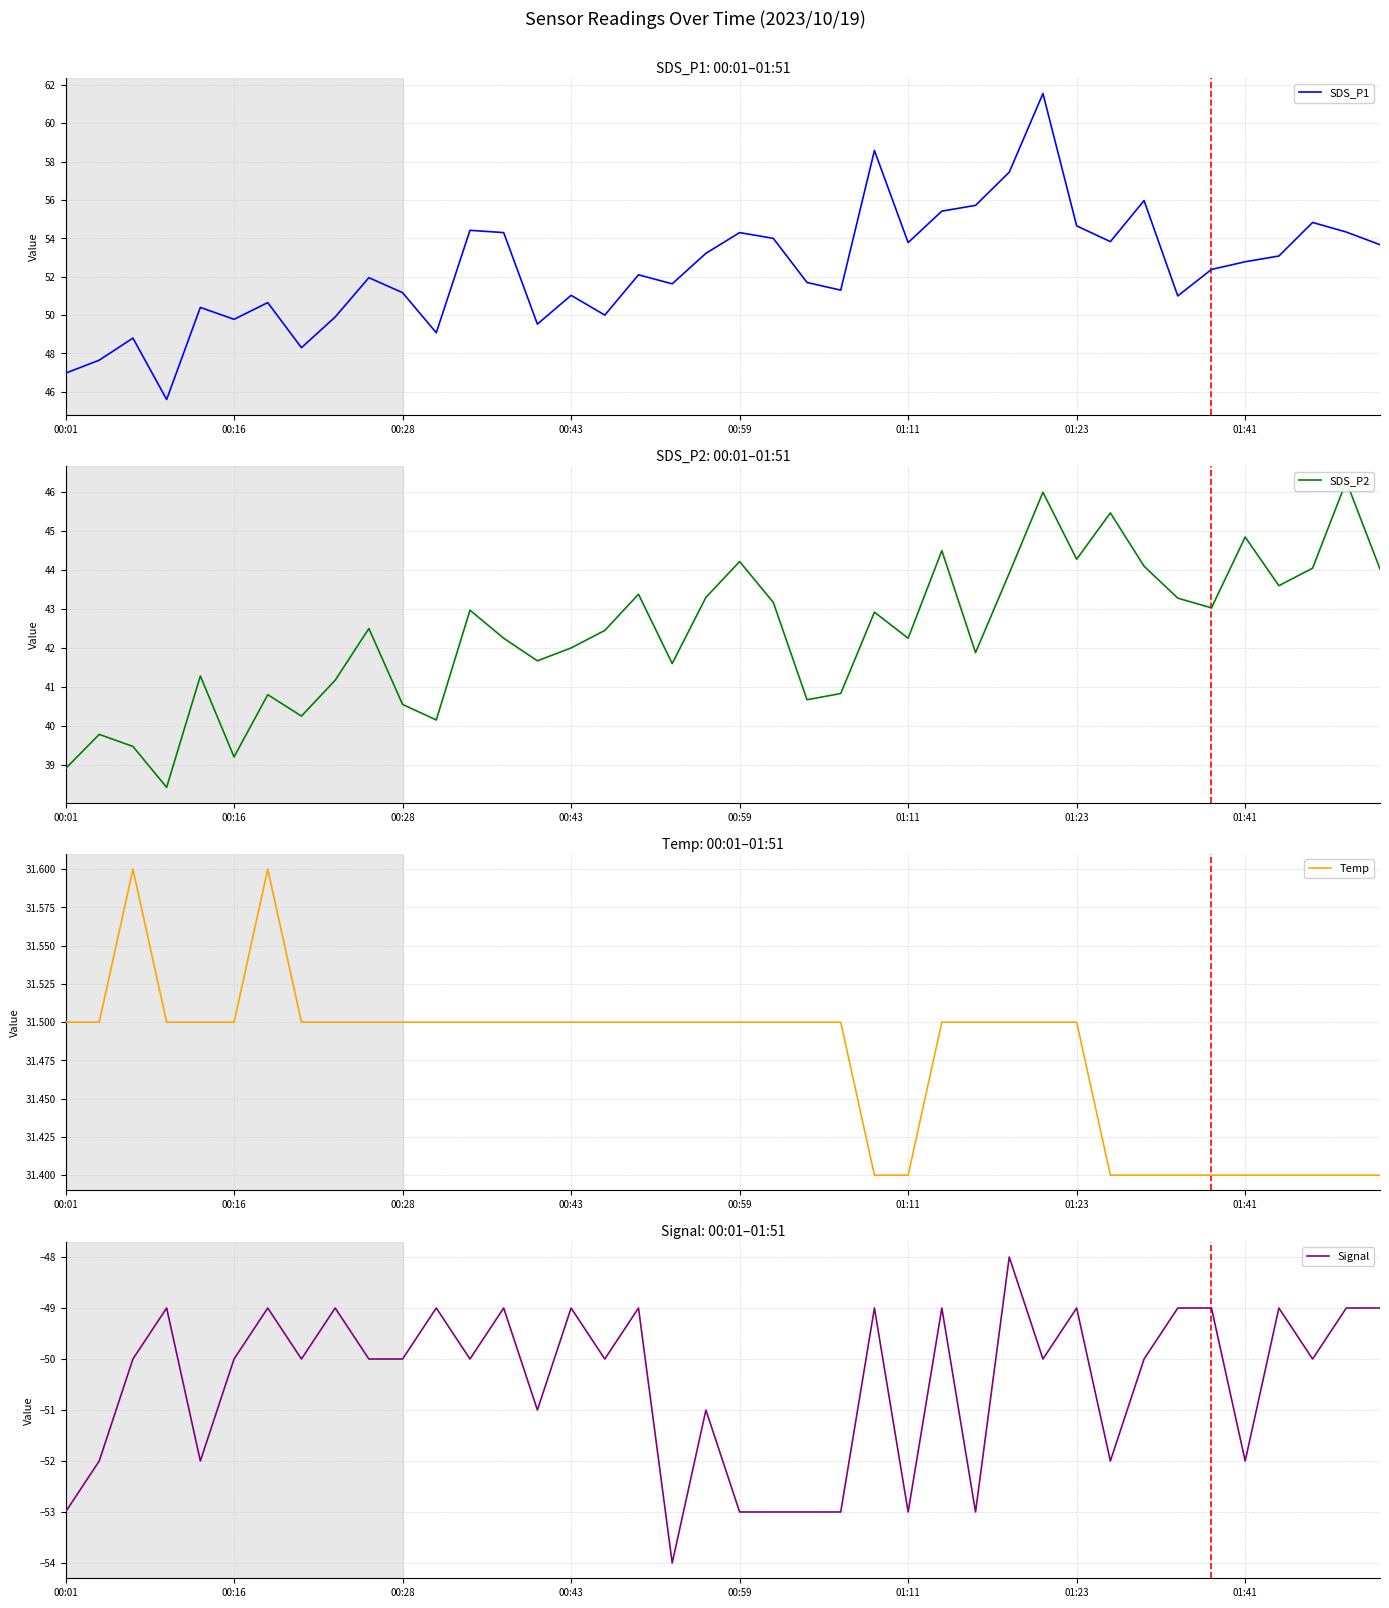

The value of Temp at 00:28 is 7.7. True or false?

False